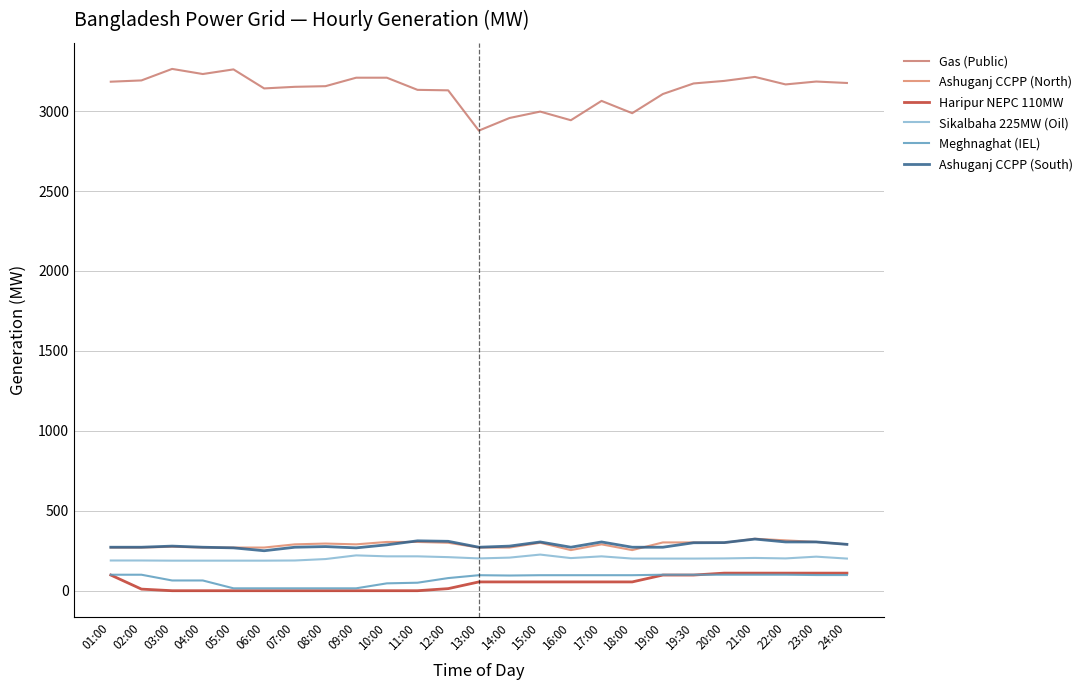

Between 05:00 and 10:00, which series saw the biggest shift?

Gas (Public)